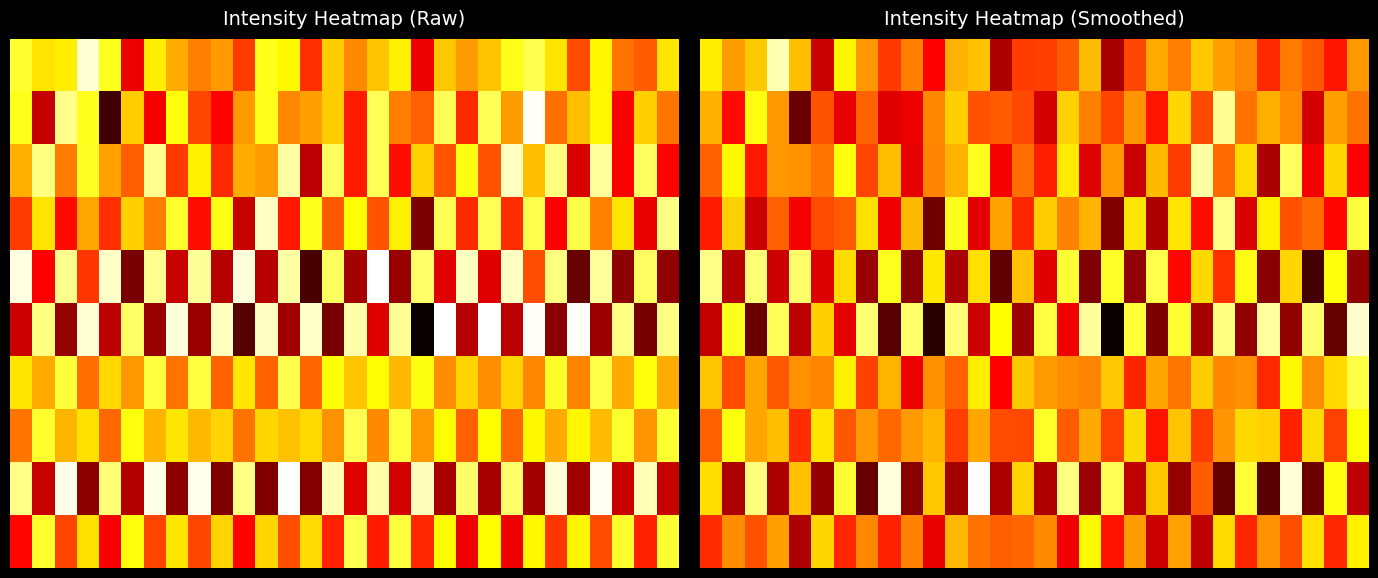

Which category has the lowest value across all series?

18